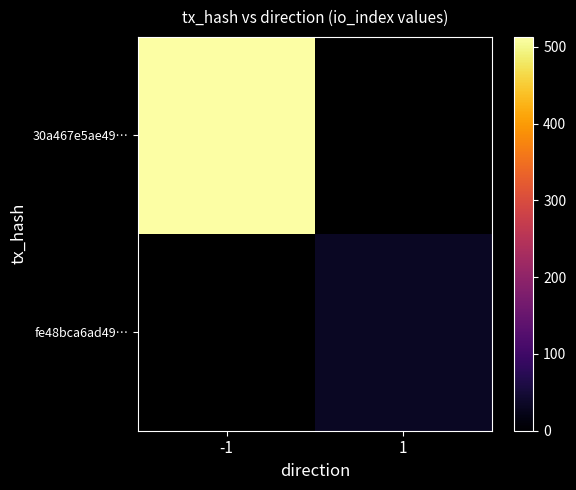

Rank the series at 1 from lowest to highest value.

30a467e5ae49…, fe48bca6ad49…